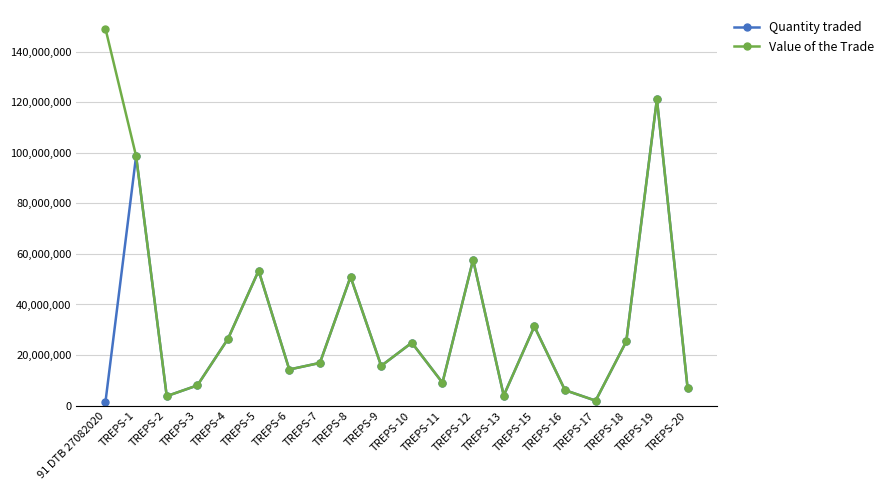

At which category is the sum across all series the highest?

TREPS-19